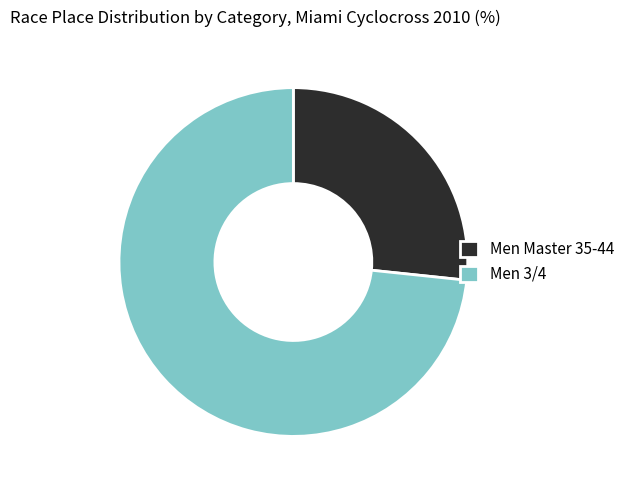

Which category has the biggest portion of the pie?

Men 3/4